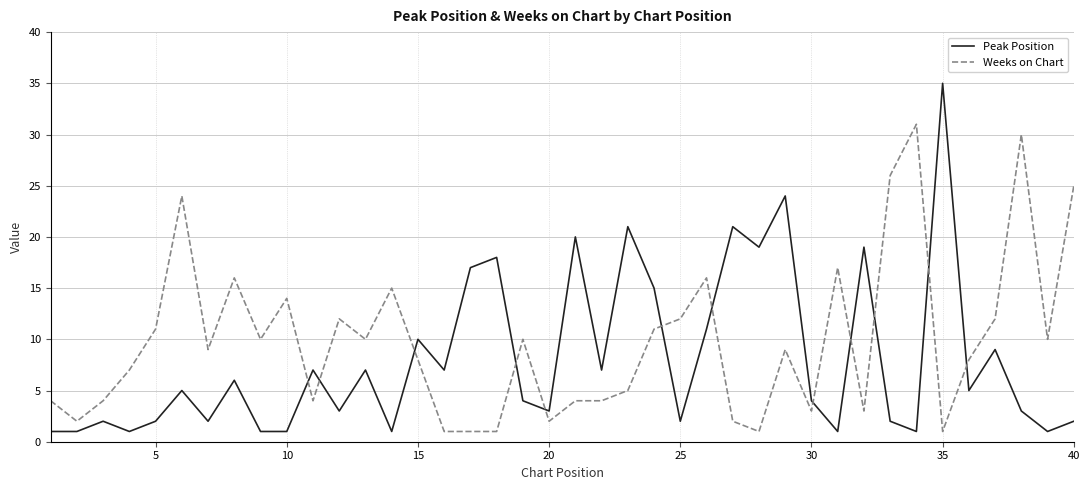

What is the difference between the maximum and second lowest values in the Peak Position series?

34